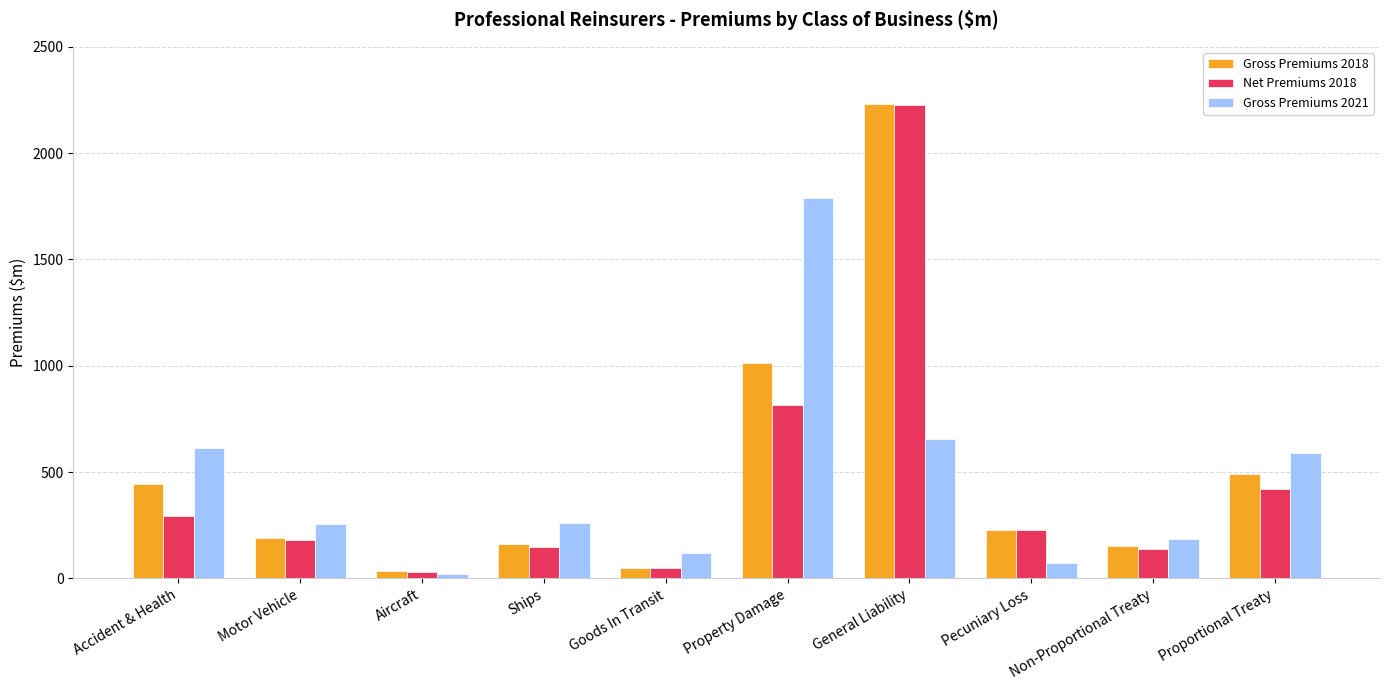

Is it true that Gross Premiums 2021 equals 85.7 at Ships?

False